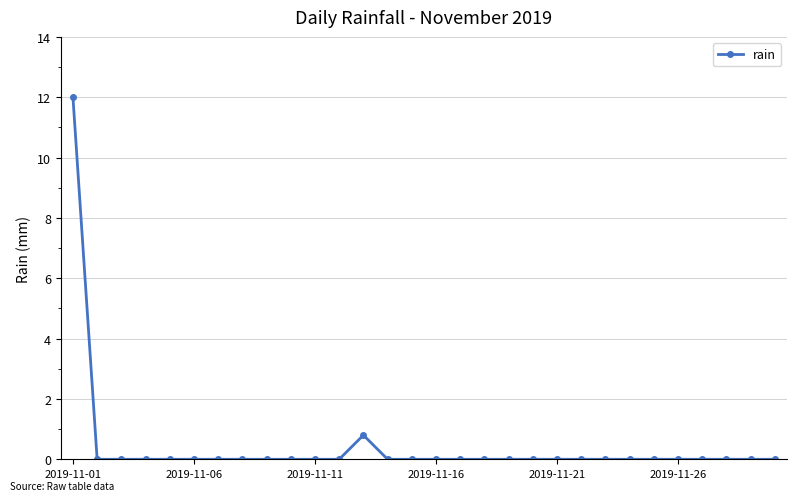

What is the greatest value displayed?

12.0